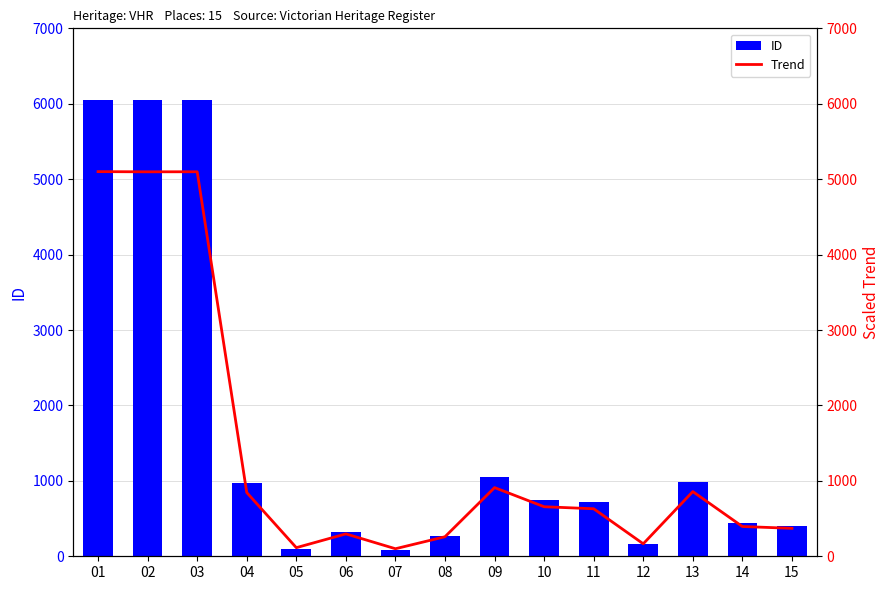

Between 09 and 10, which series saw the biggest shift?

ID